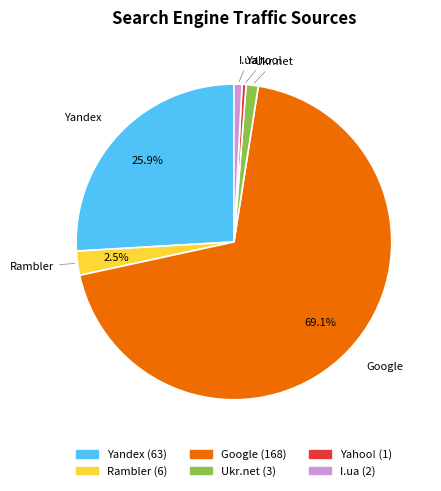

Which slice is the largest?

Google